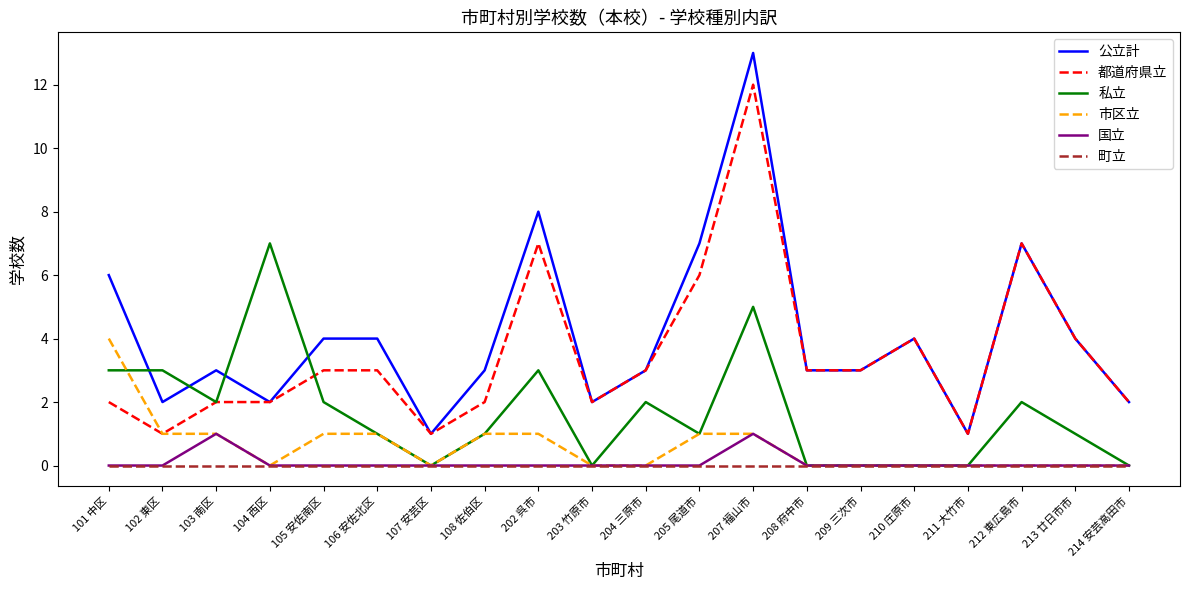

Which category has the highest value in the 私立 series?

104 西区